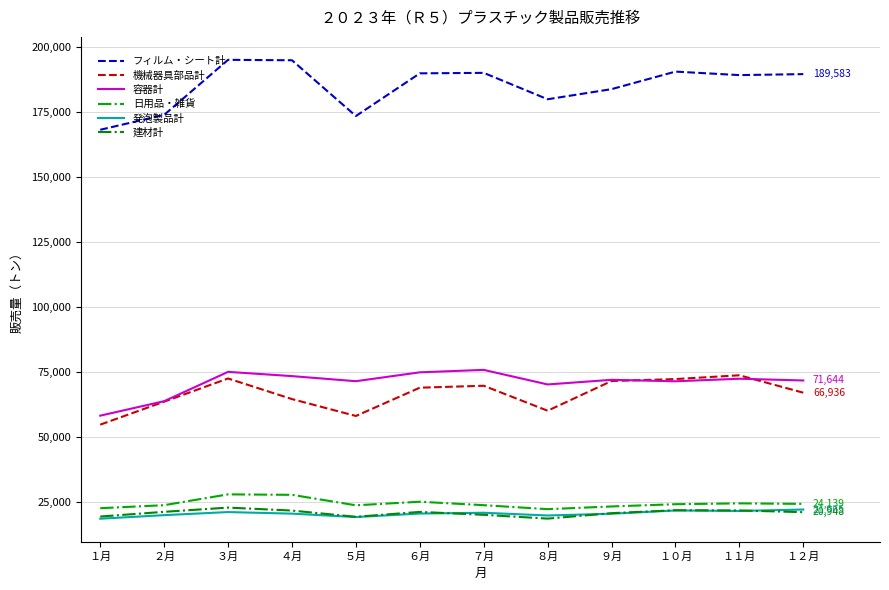

Does the chart display data point markers on the line(s)?

No